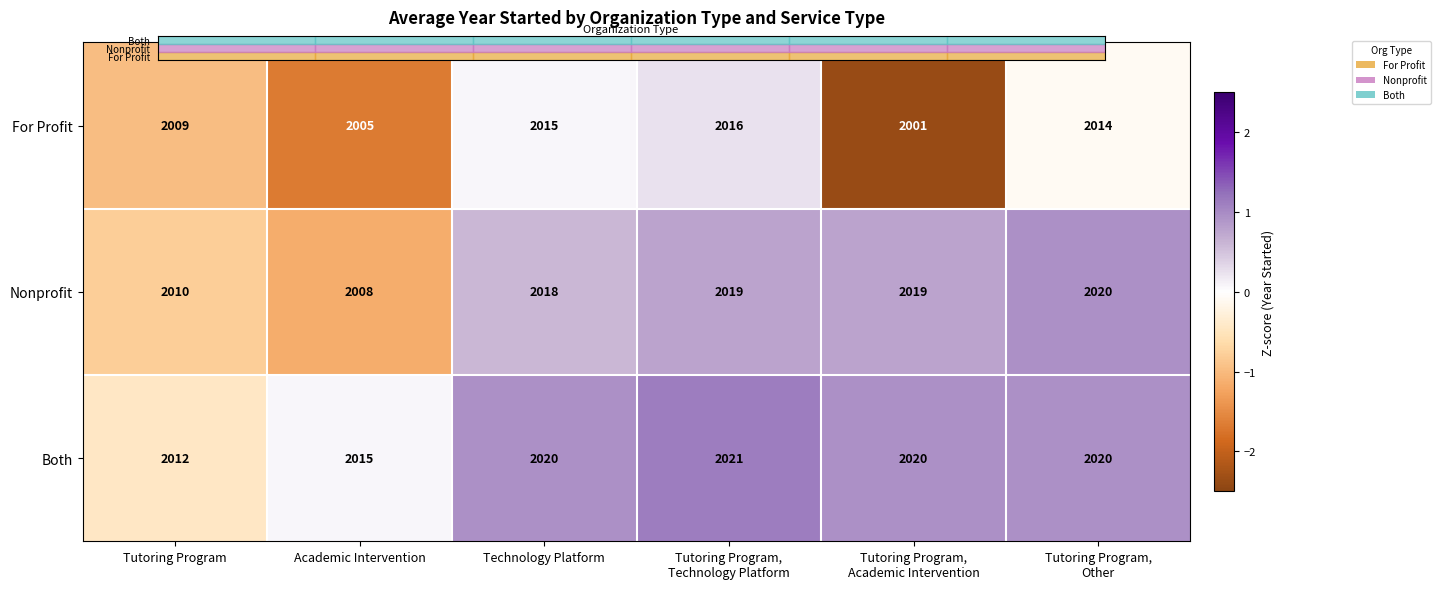

Reading left to right, list all the values displayed in this chart.

For Profit: 2009	2005	2015	2016	2001	2014
Nonprofit: 2010	2008	2018	2019	2019	2020
Both: 2012	2015	2020	2021	2020	2020